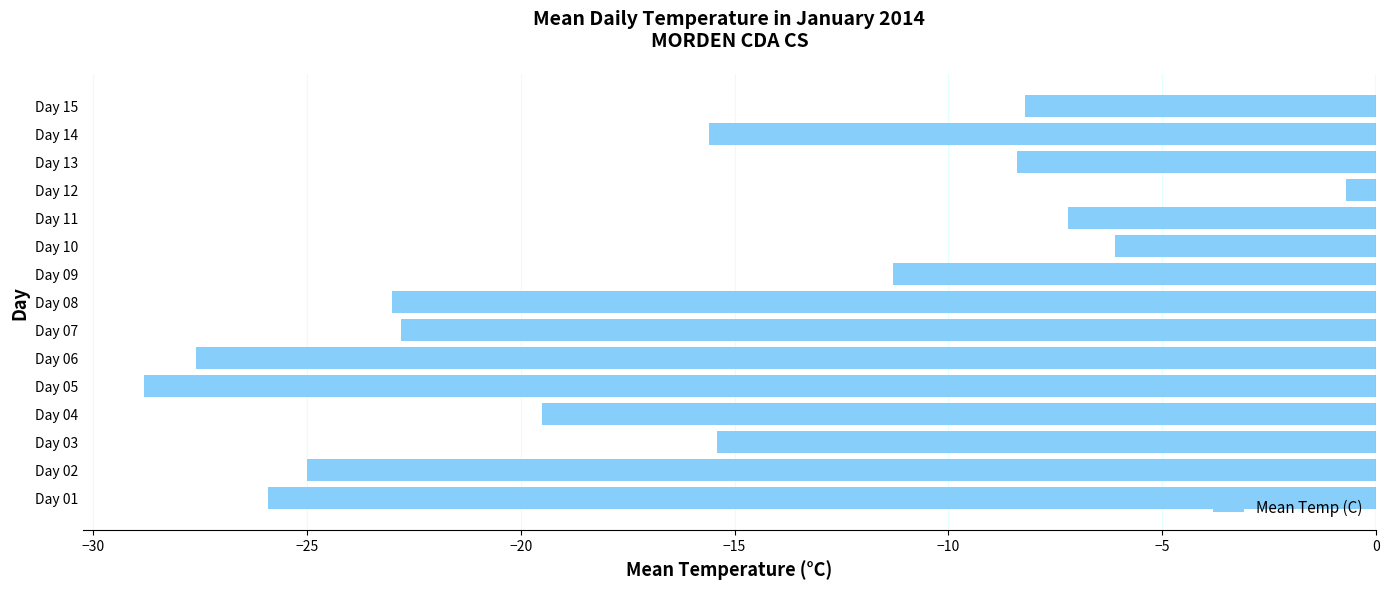

Are the bars grouped side by side (vs. stacked)?

No